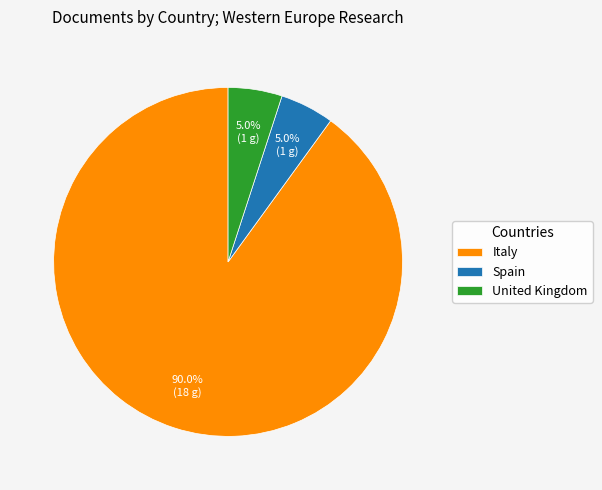

How many slices are in this pie chart?

3